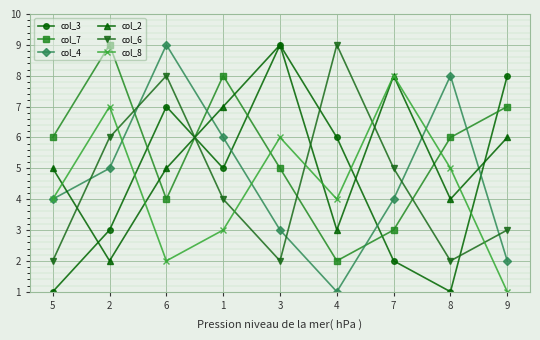

What is the label of the 4th point from the right?

4